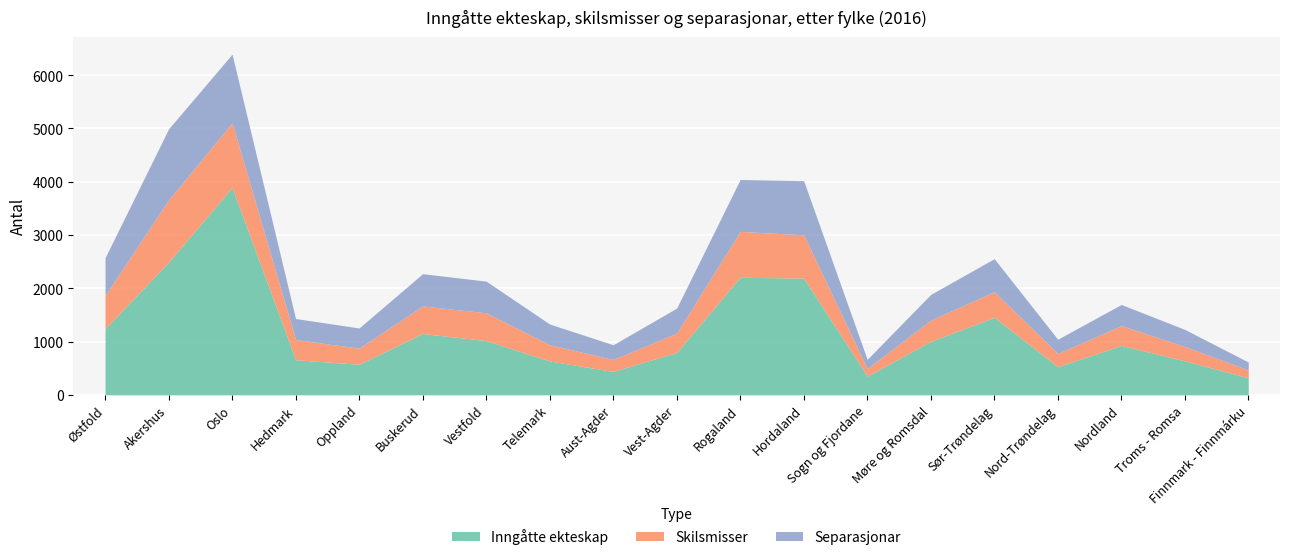

What is the label of the 1st point from the right?

Finnmark - Finnmárku